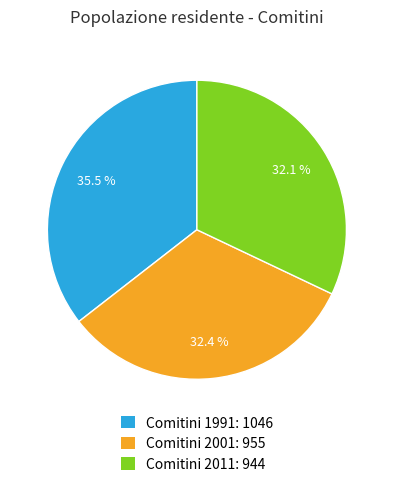

Is Comitini 2011: 944 the majority of the pie?

No